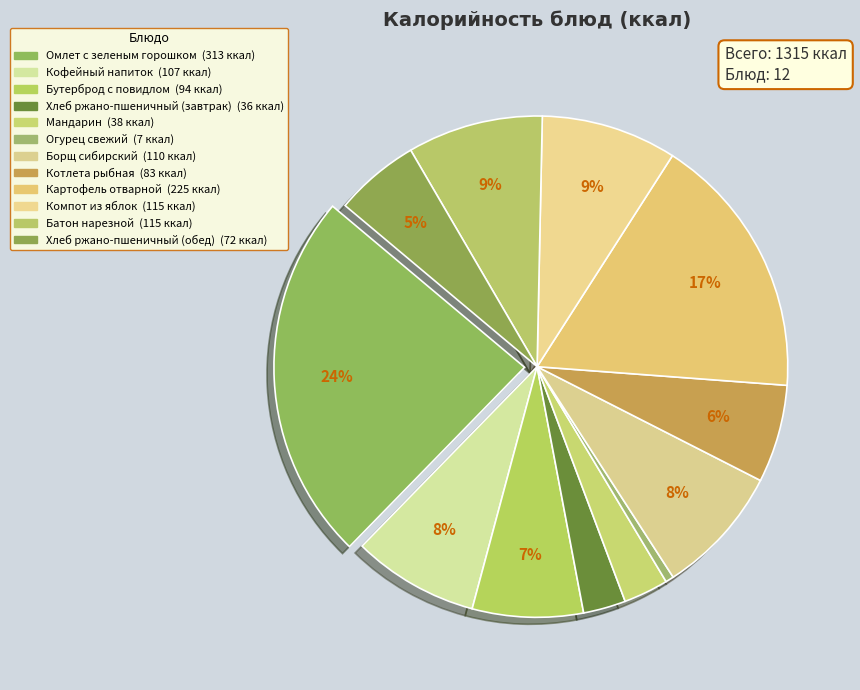

Combined, do Омлет с зеленым горошком and Батон нарезной account for over 50%?

No